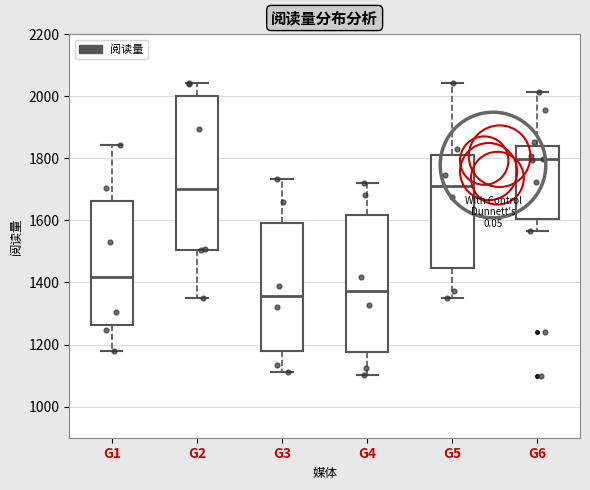

Reading left to right, transcribe this box plot: for each box, give where its median line is, the range the box spans, and where its two whiskers end, as read against the y-axis. The values are not printed on the chart, so give them approximately, as read against the axis.

G1: median 1420, box 1260 to 1660, whiskers 1180 to 1840
G2: median 1700, box 1500 to 2000, whiskers 1360 to 2040
G3: median 1360, box 1180 to 1600, whiskers 1120 to 1740
G4: median 1380, box 1180 to 1620, whiskers 1100 to 1720
G5: median 1720, box 1440 to 1800, whiskers 1360 to 2040
G6: median 1800, box 1600 to 1840, whiskers 1560 to 2020